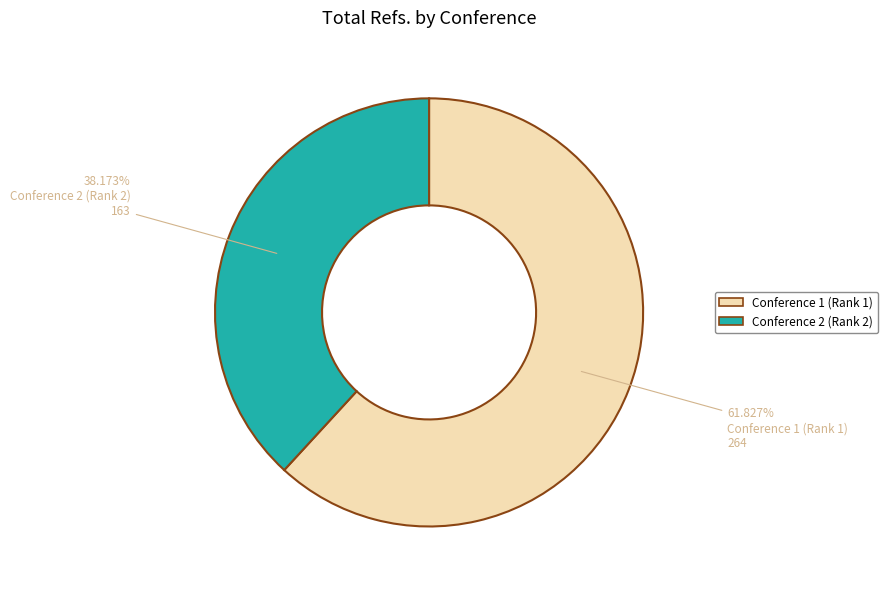

Between Conference 2 (Rank 2) and Conference 1 (Rank 1), which is larger?

Conference 1 (Rank 1)